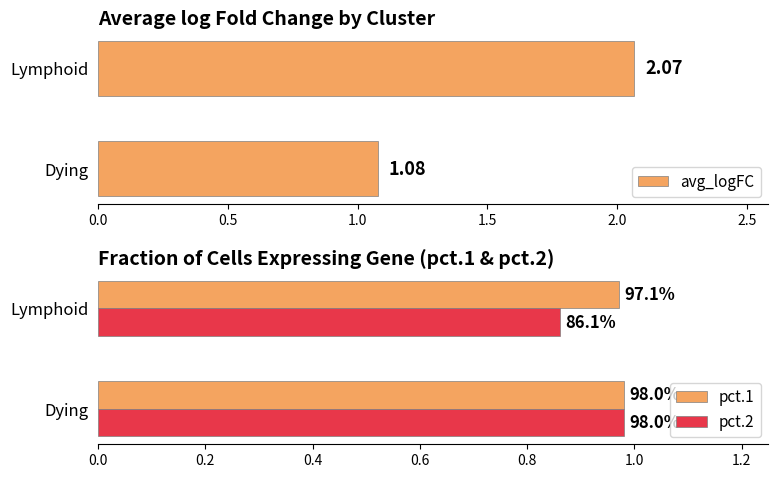

Which series has the largest range (max minus min)?

avg_logFC